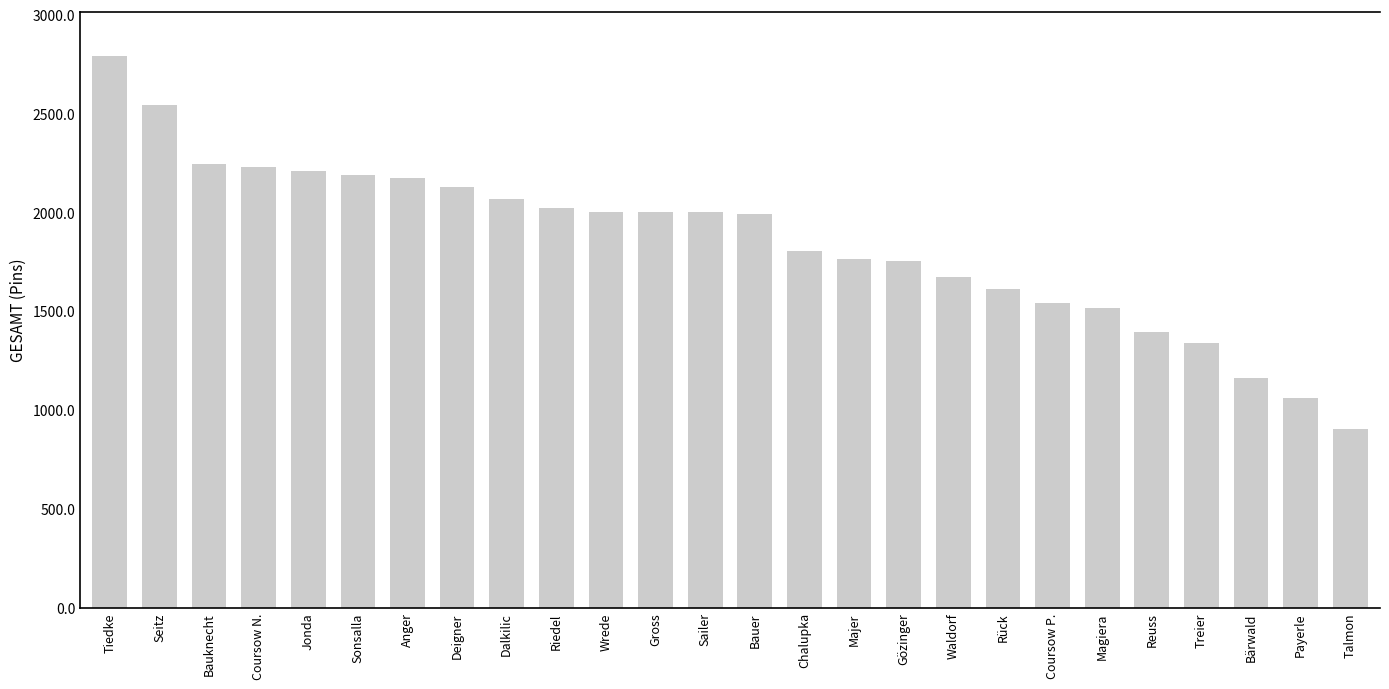

The chart shows a value of 1129 at Wrede. True or false?

False